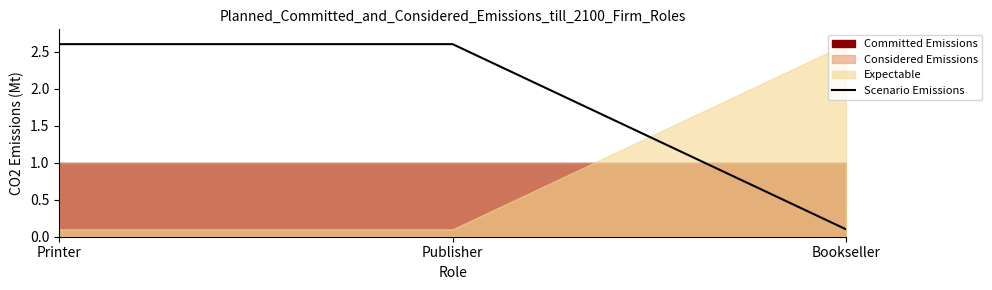

What is the sum of all values?

5.3